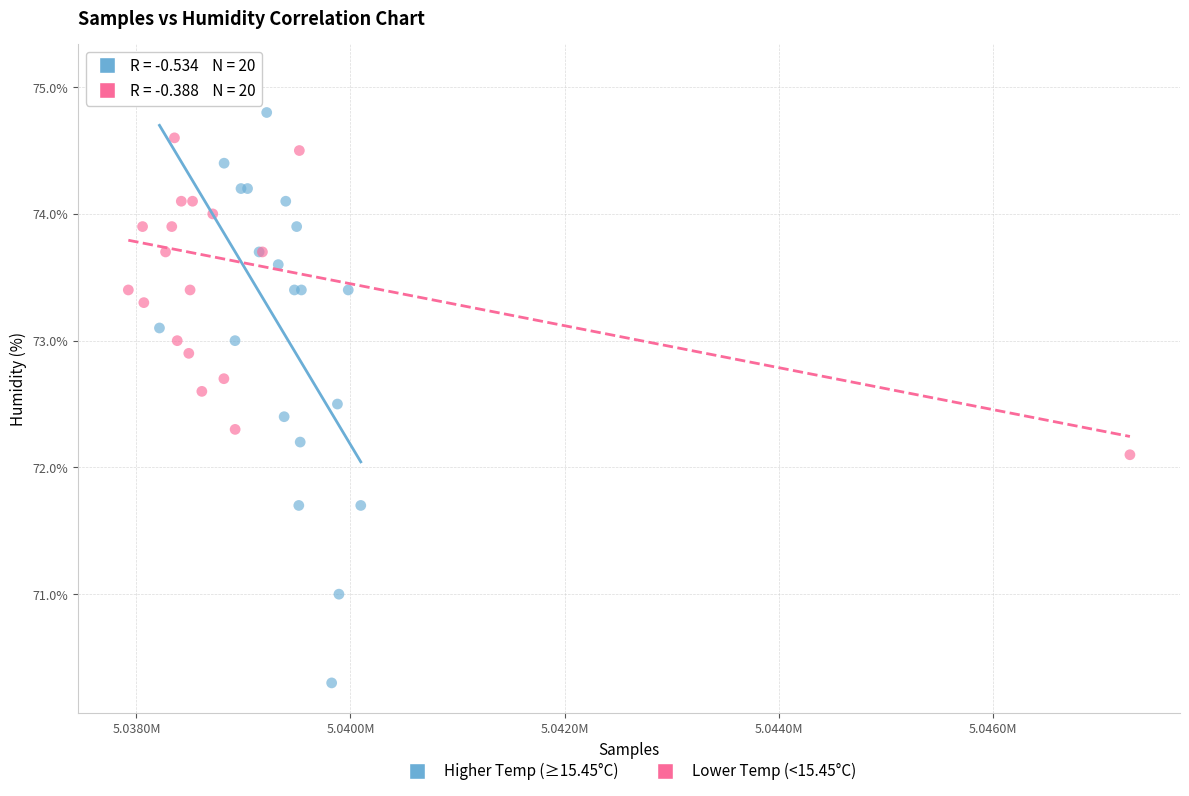

Which series reaches the maximum Y coordinate?

Lower Temp (<15.45°C)